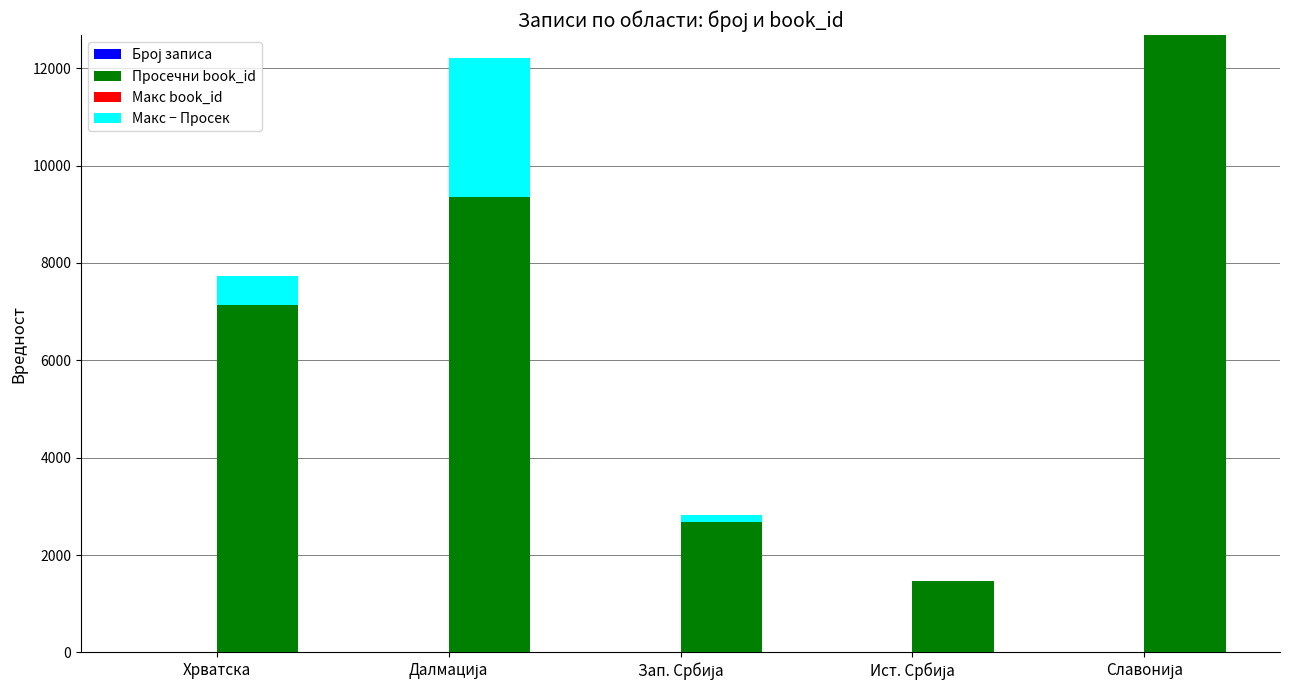

At which label is Просечни book_id closest to 7071?

Хрватска